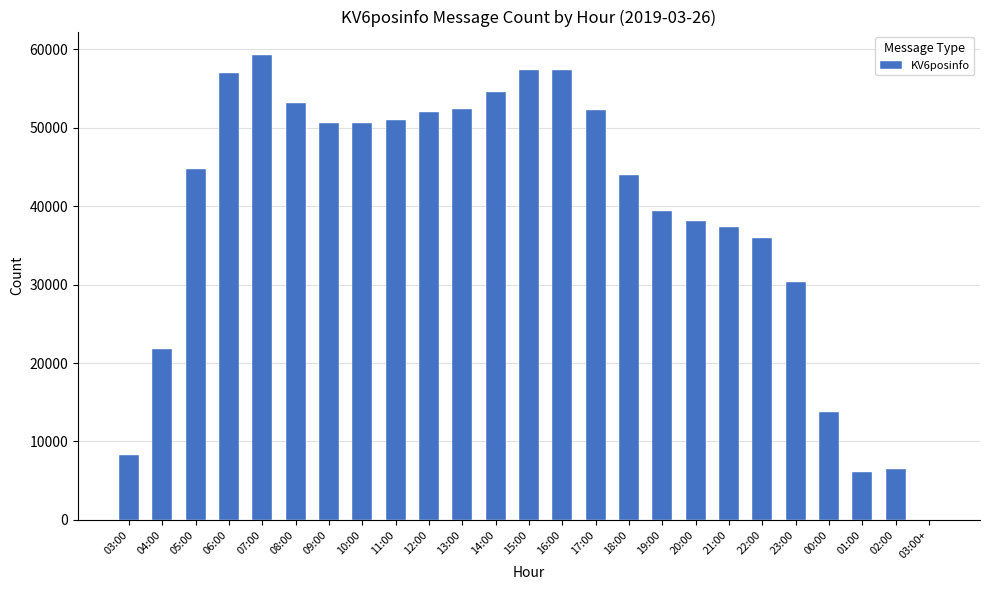

The value at 04:00 is 9266. True or false?

False